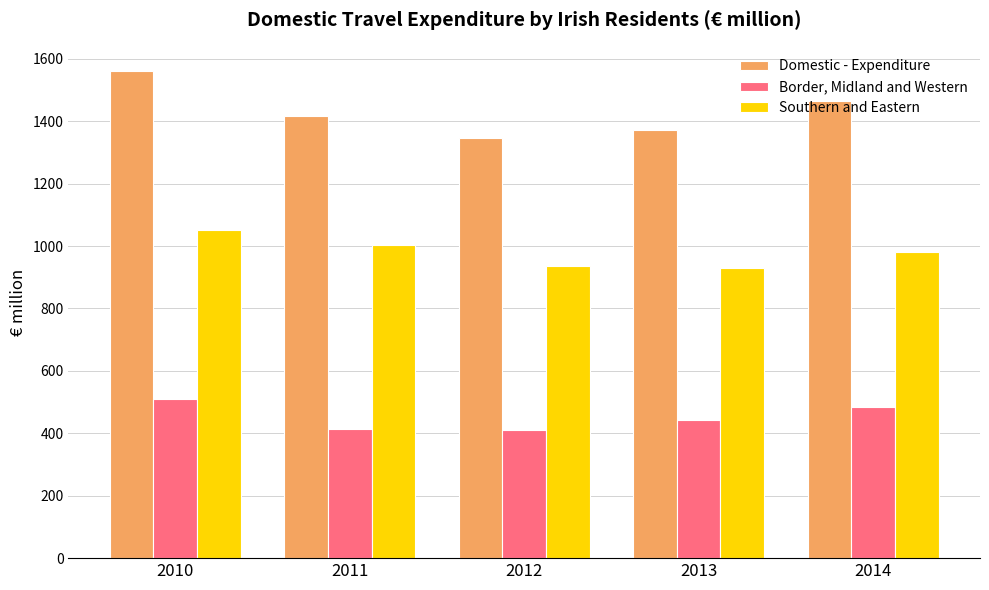

What is the sum of the Southern and Eastern values at 2011 and 2012?

1938.9